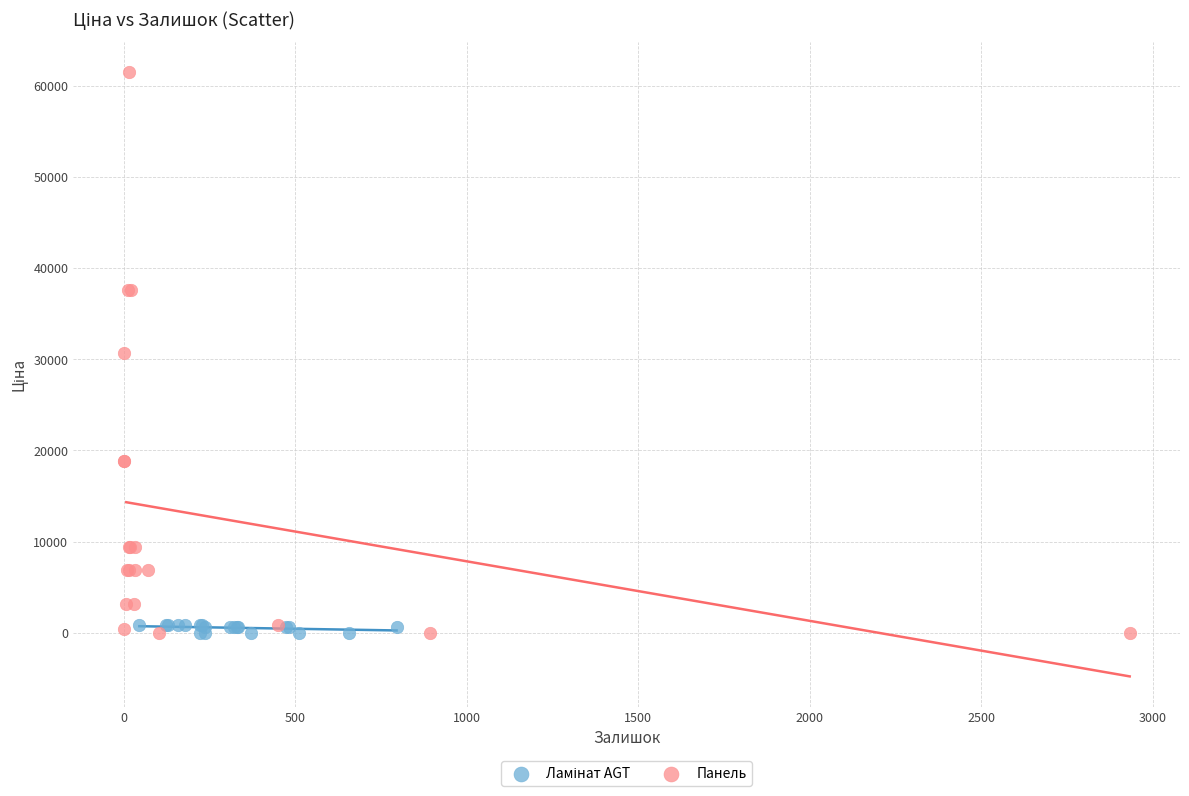

Which series contains the highest Y value?

Панель